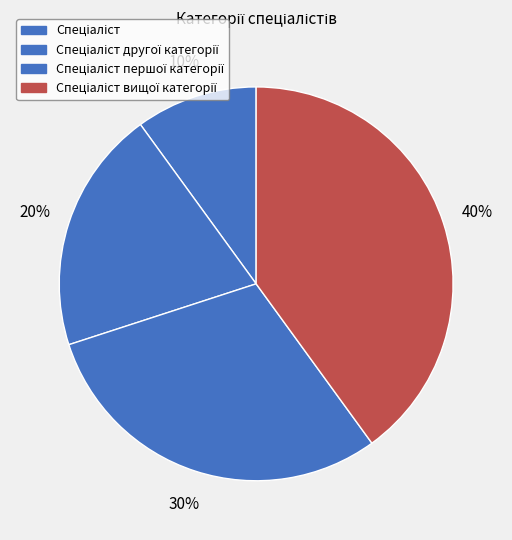

Is there a majority slice in this chart?

No